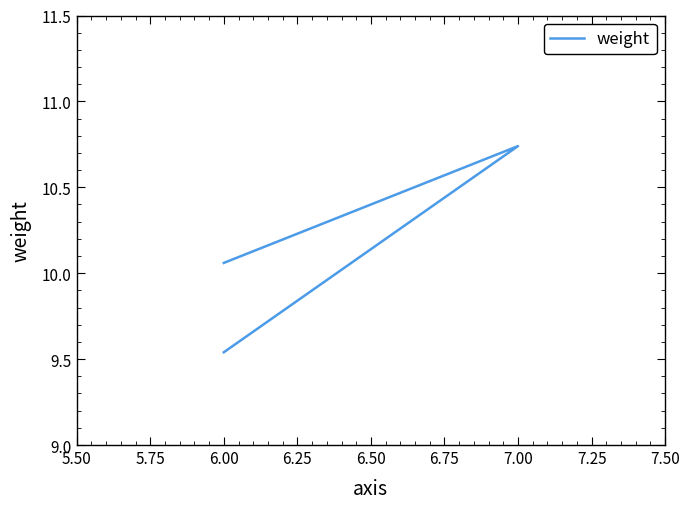

The chart shows a value of 17.2 at 6.00. True or false?

False